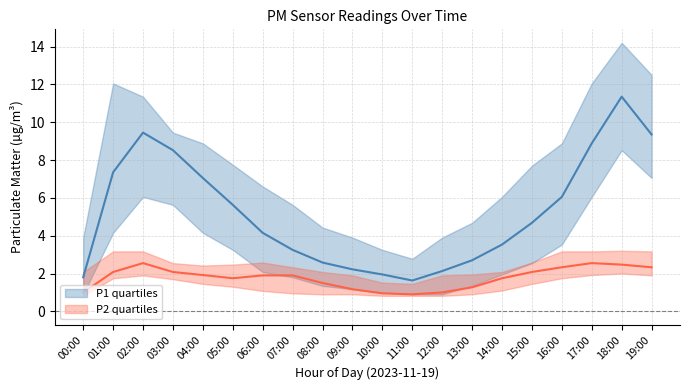

What is the label of the 2nd point from the right?

18:00